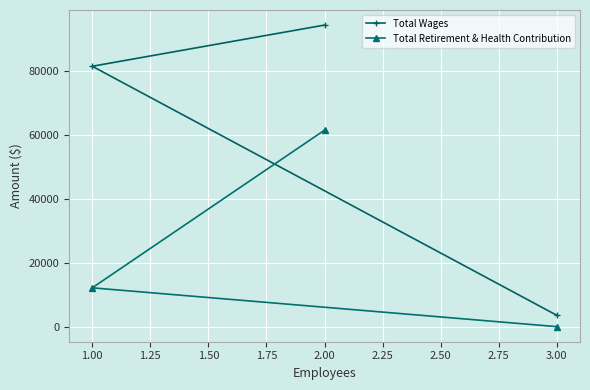

Rank the series at 1.00 from lowest to highest value.

Total Retirement & Health Contribution, Total Wages